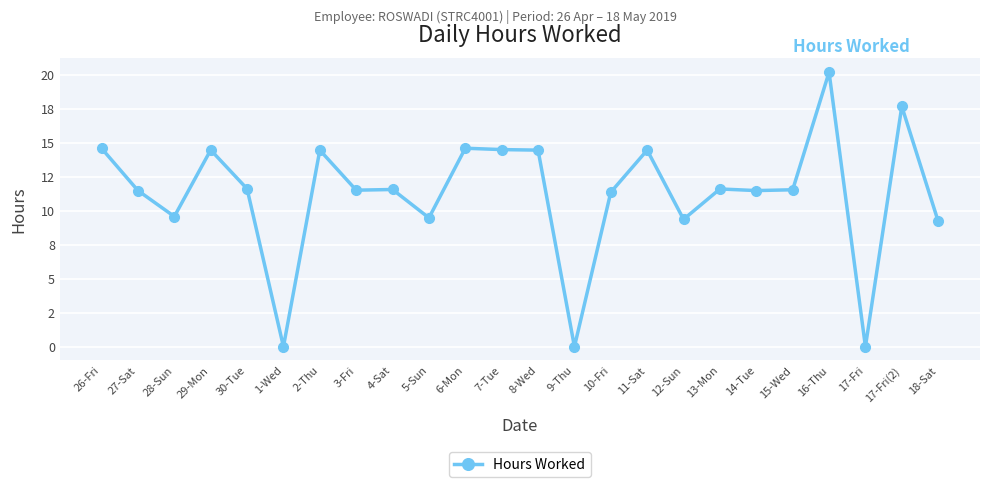

What is the label of the 9th point from the left?

4-Sat